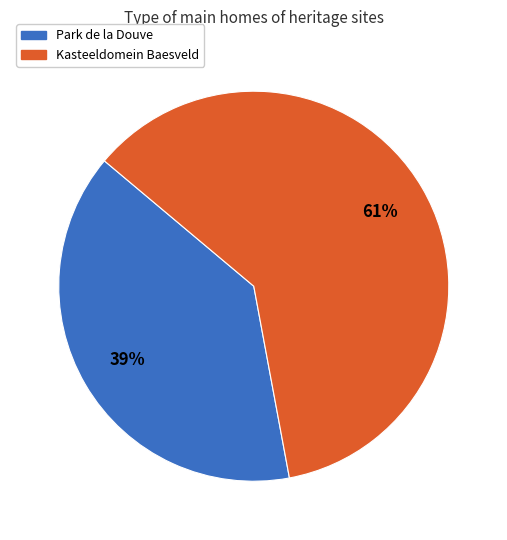

Is it true that Park de la Douve is 53% of the pie?

False